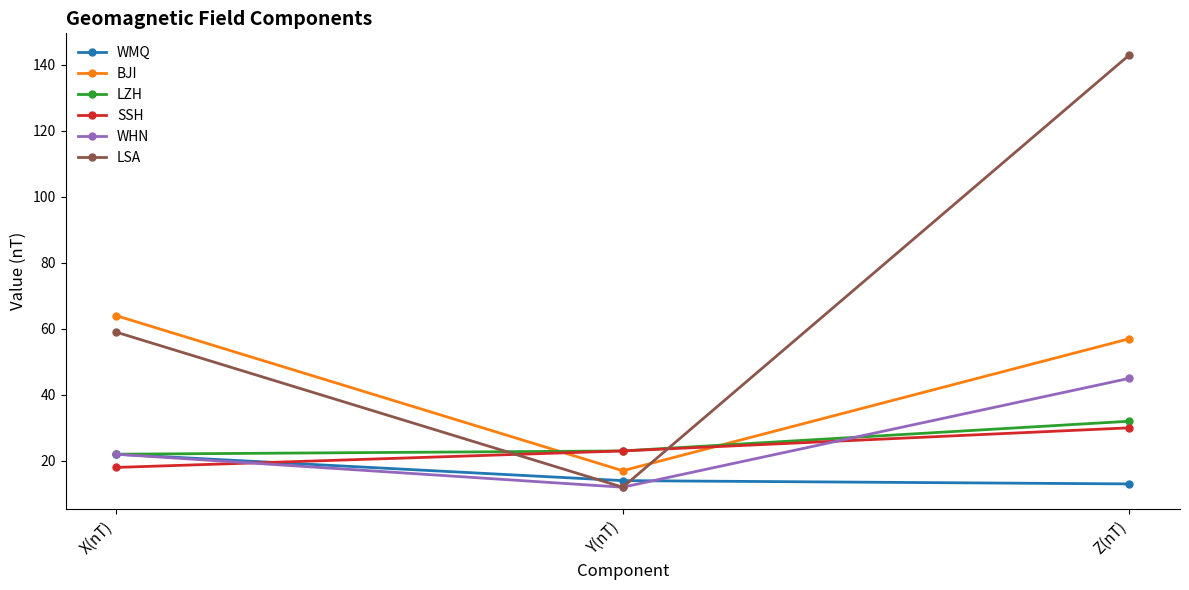

What is the maximum value shown in the chart?

143